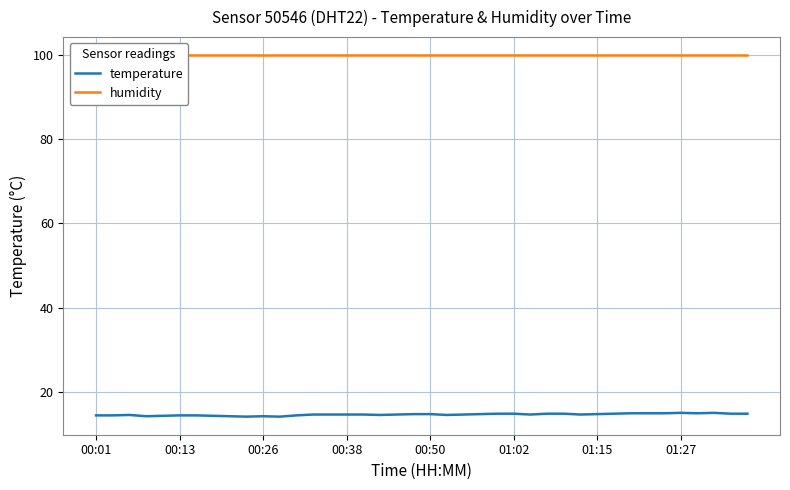

What is the maximum value shown in the chart?

99.9